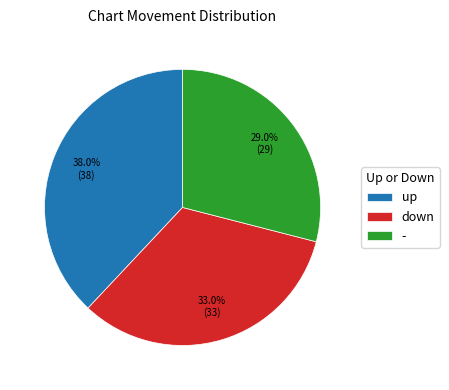

How many segments does this pie chart have?

3